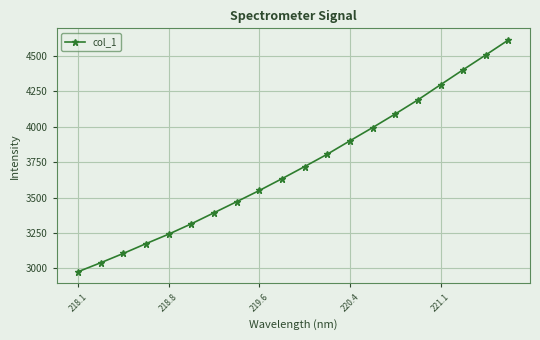

What is the maximum value shown in the chart?

4613.7